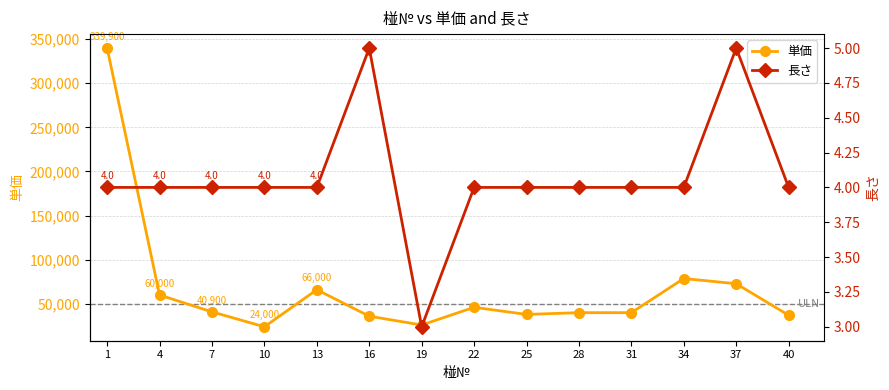

Which series has the largest total across all categories?

単価